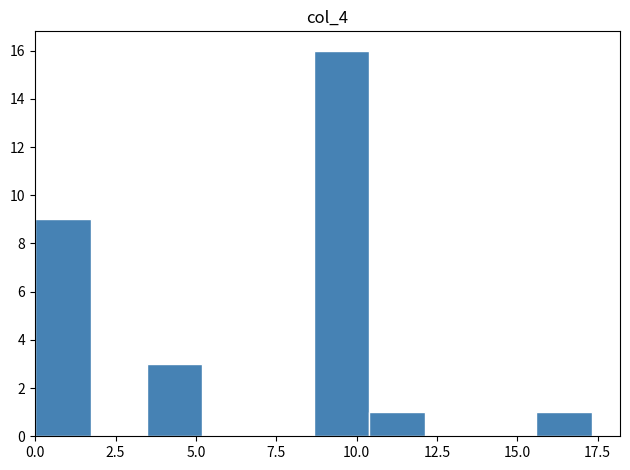

Read against the x-axis, roughly where is the centre of the tallest bar?

9.5